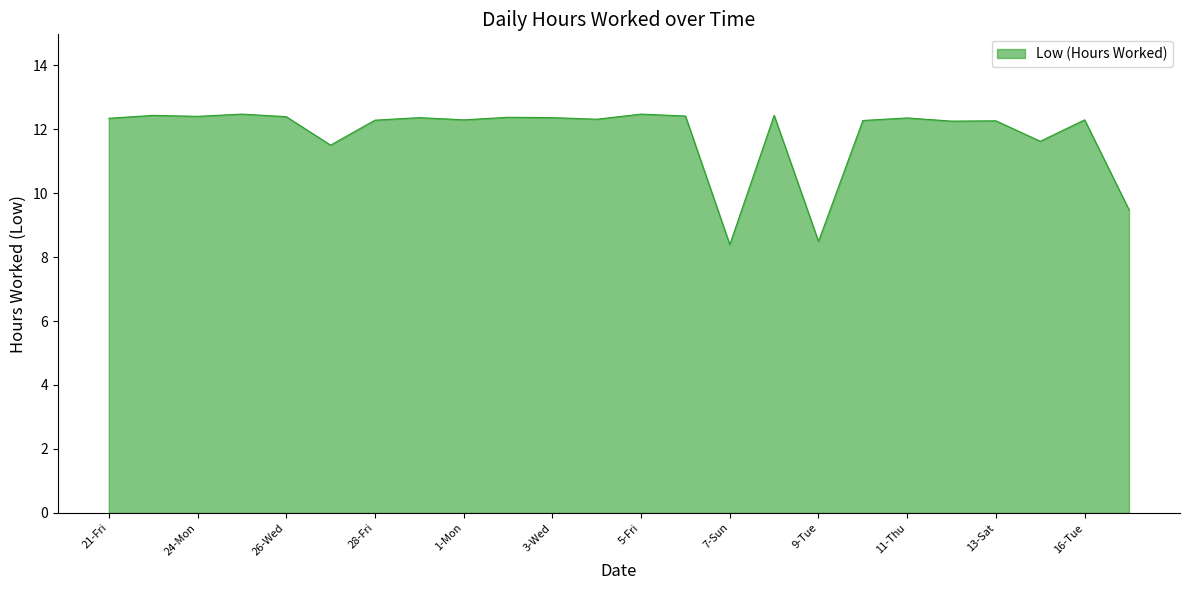

What is the difference between the maximum and minimum values?

4.1